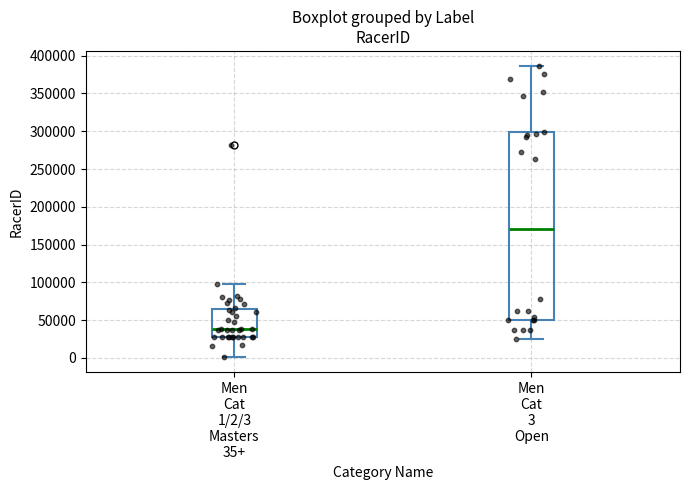

Which box's median line is the highest?

Men Cat 3 Open